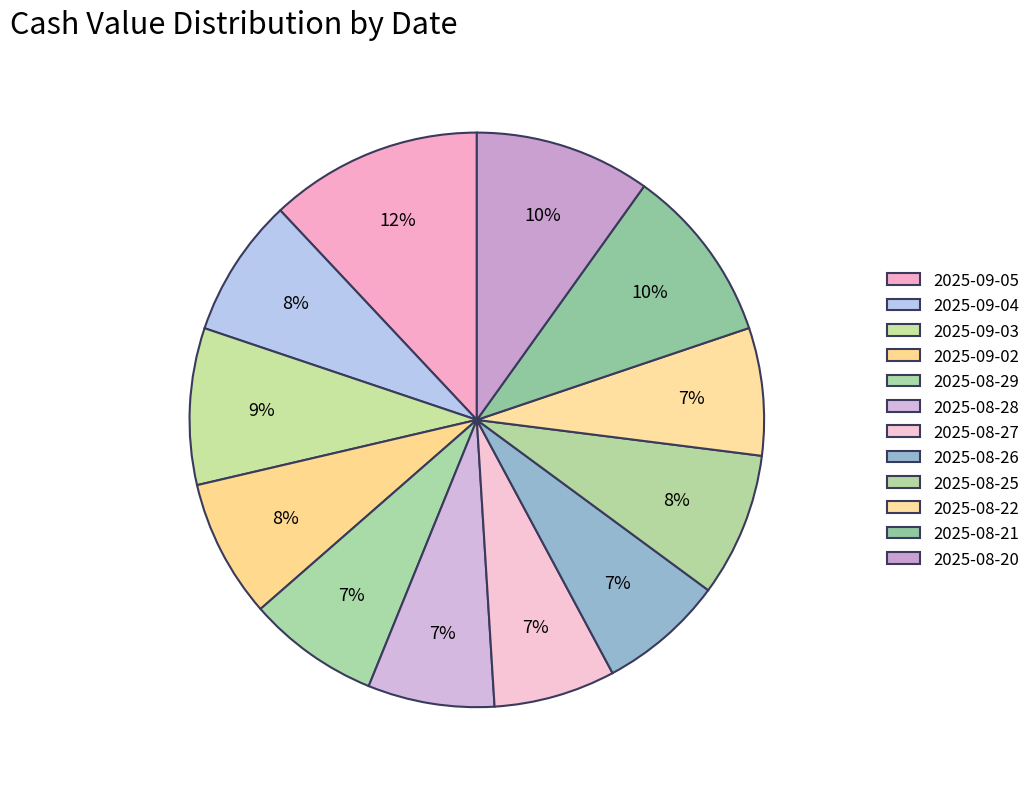

Combined, what portion of the pie is 2025-09-02 and 2025-09-05?

19.8%